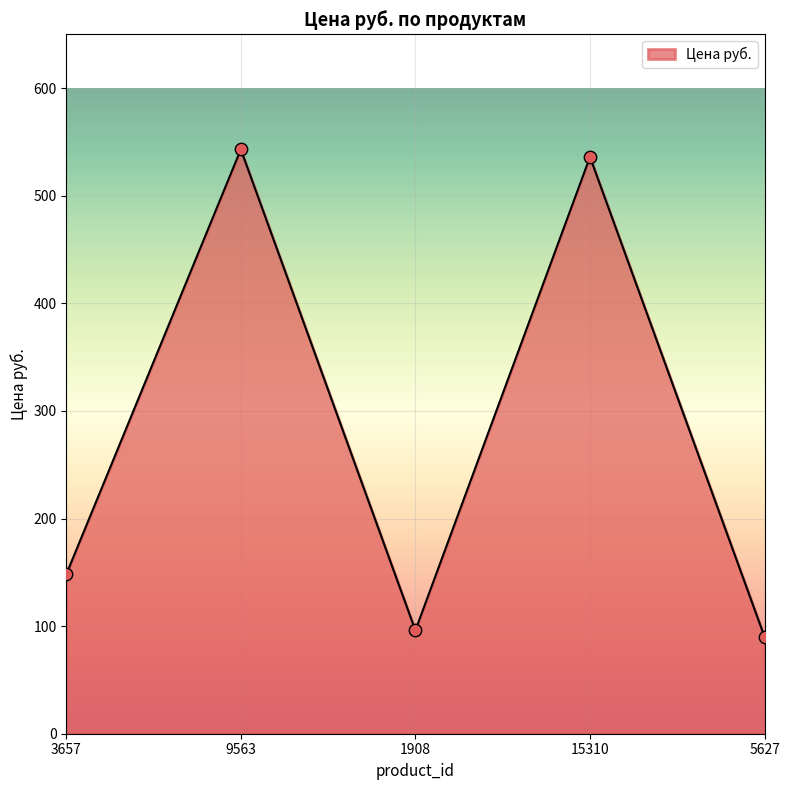

Approximately how many times larger is the value at 15310 compared to 1908?

5.6